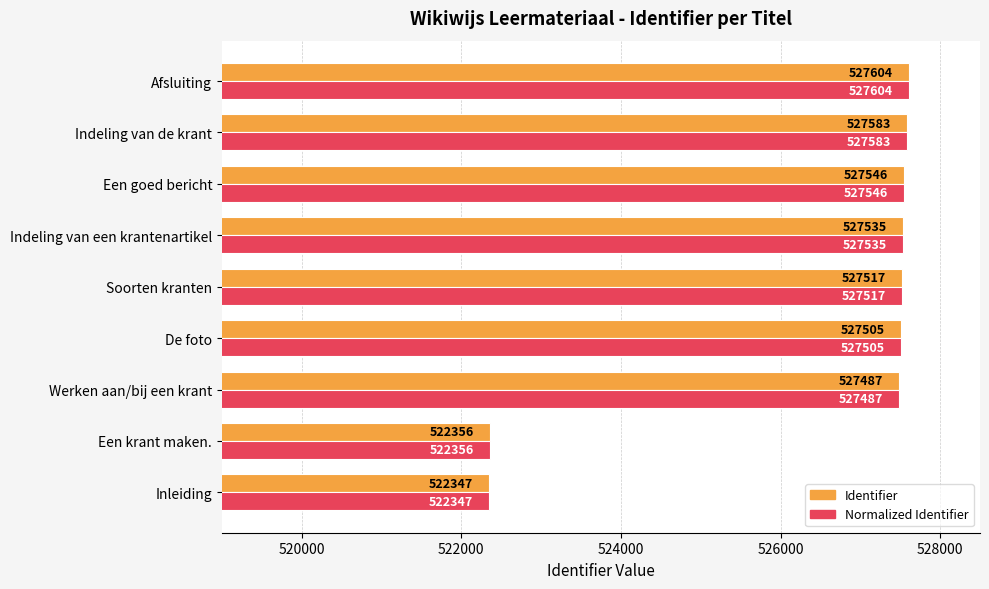

How many categories are shown in the chart?

9